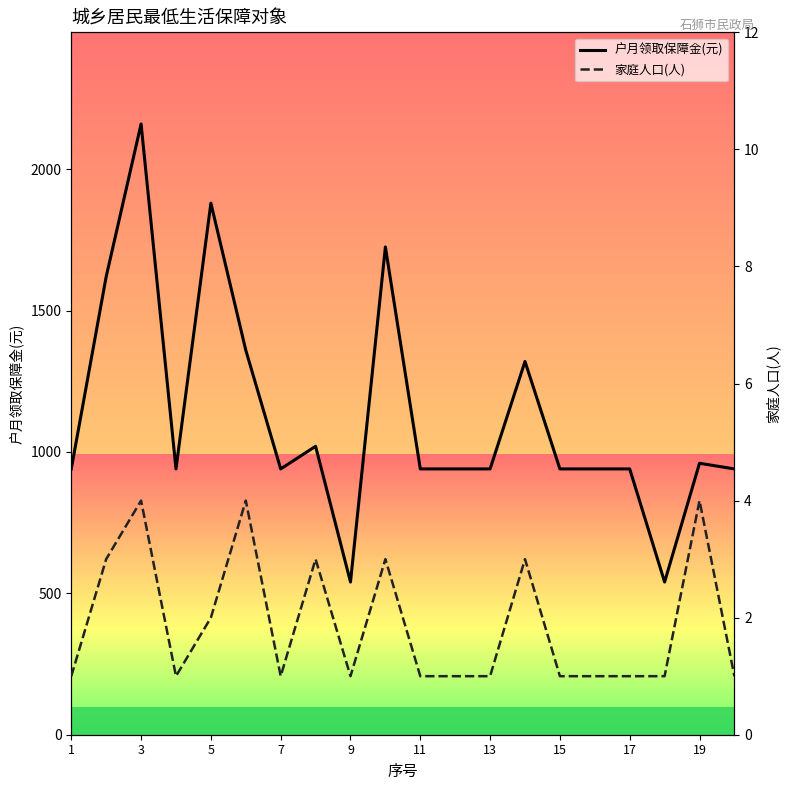

What is the minimum value for 户月领取保障金(元)?

540